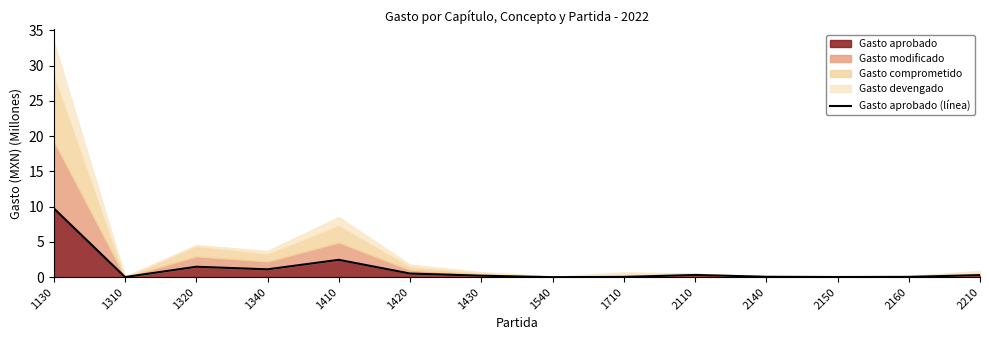

At which category does the data reach its first local peak?

1320